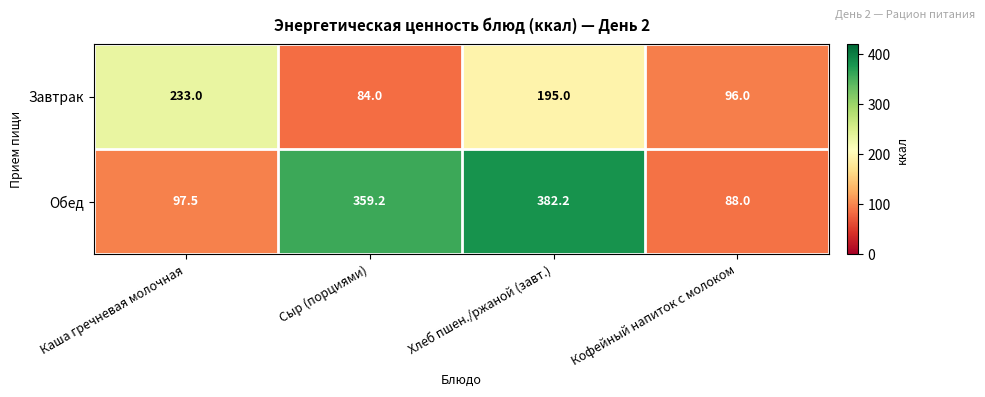

Reading left to right, transcribe all the data shown in this chart.

Завтрак: 233.0	84.0	195.0	96.0
Обед: 97.5	359.2	382.2	88.0